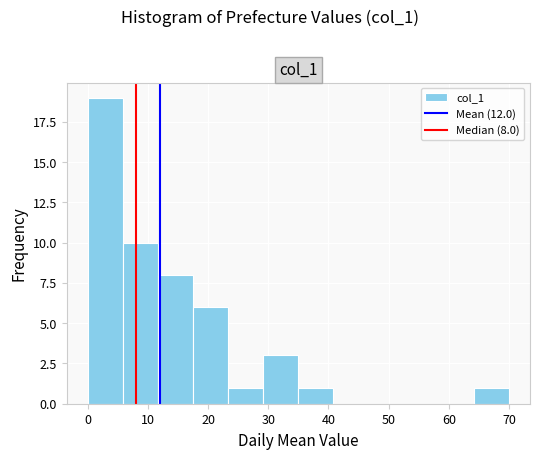

Over which range of the x-axis is the bar tallest?

0 to 6